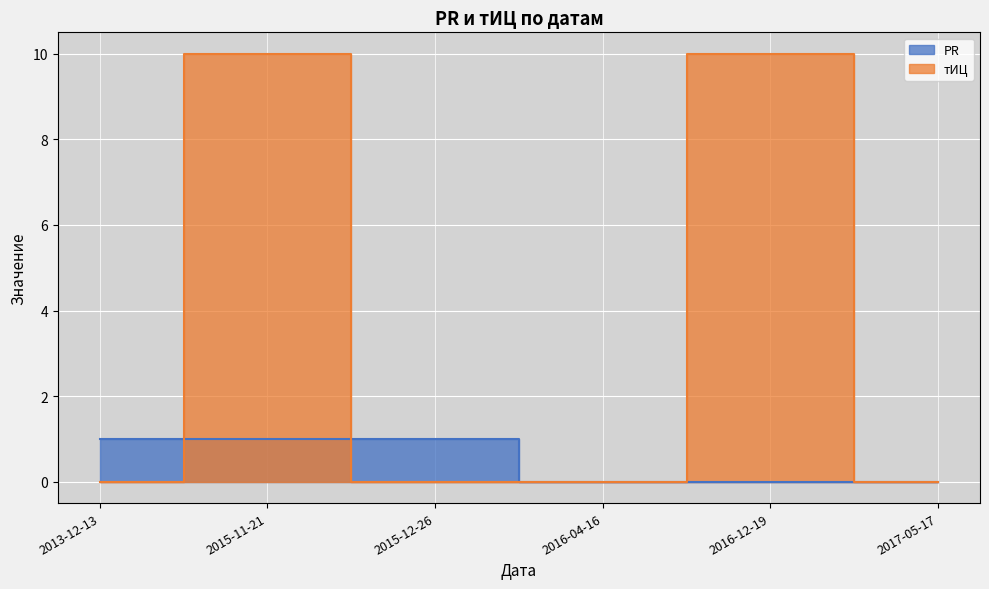

Is the value of PR at 2016-04-16 greater than the value of тИЦ at 2013-12-13?

No